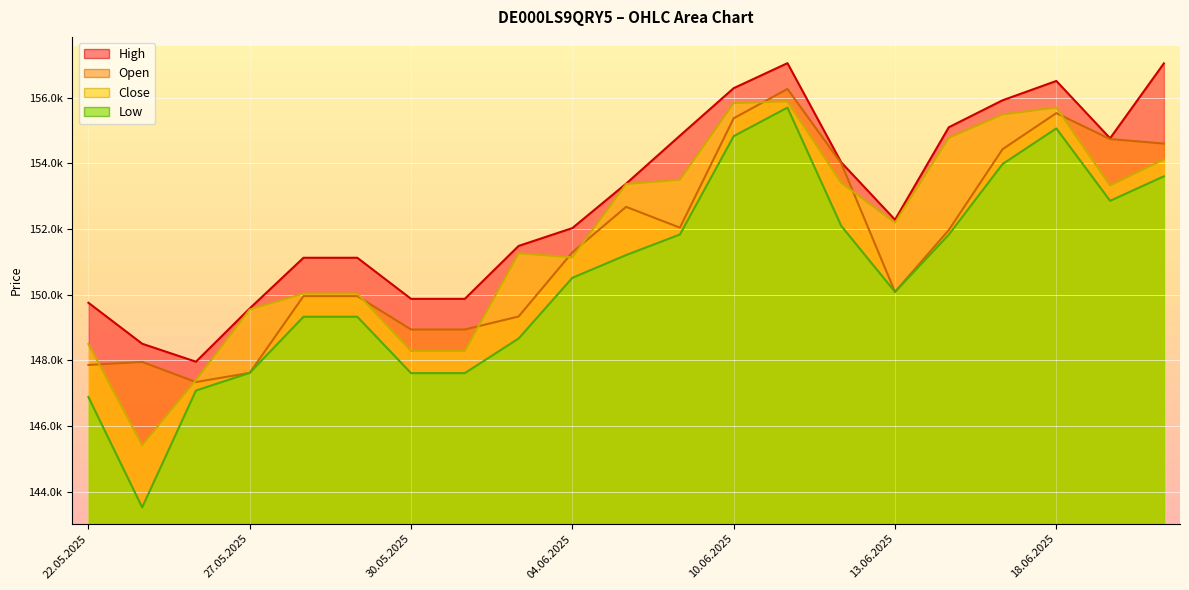

What are all the series names shown in the legend?

Open, High, Low, Close